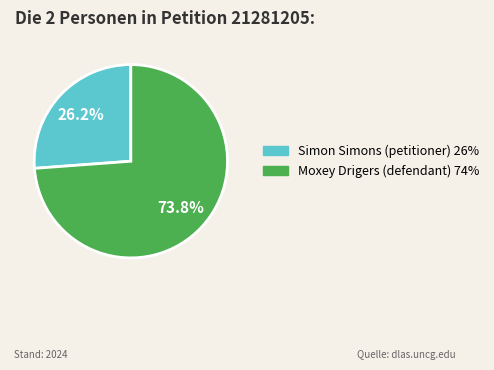

Do Moxey Drigers (defendant) and Simon Simons (petitioner) together represent more than half of the pie?

Yes